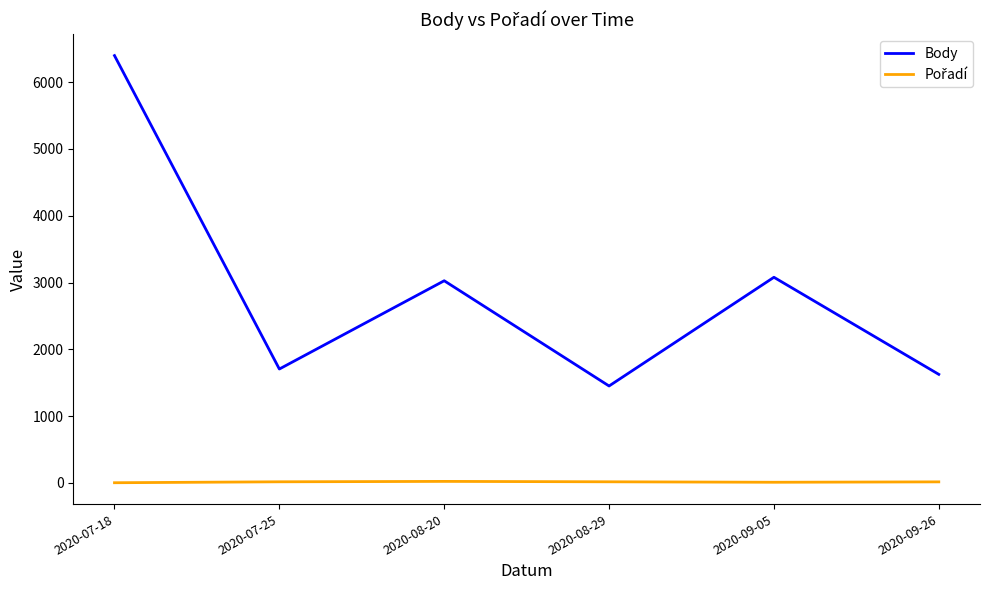

The value of Body at 2020-09-26 is 1626. True or false?

True